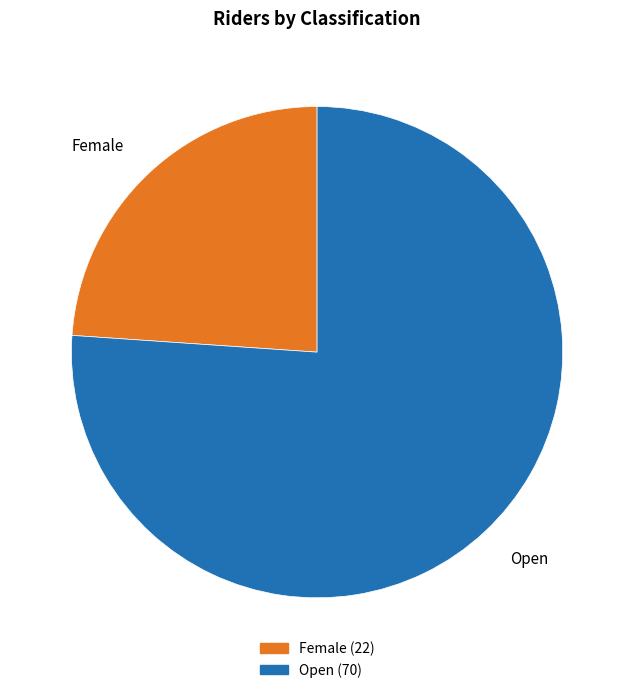

Between Female and Open, which is larger?

Open